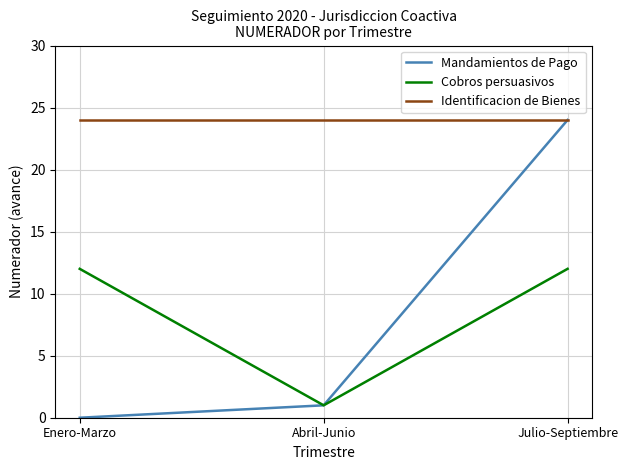

What position from the right is Enero-Marzo?

3